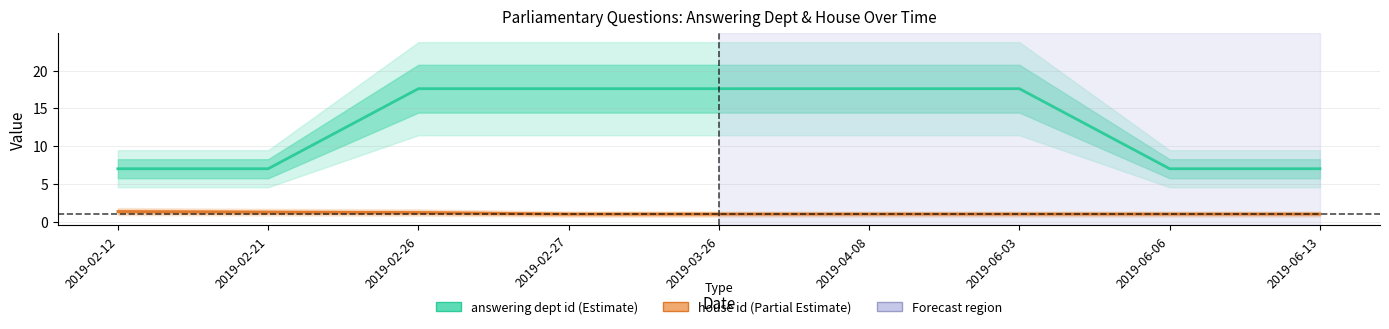

What is the smallest value displayed?

1.0